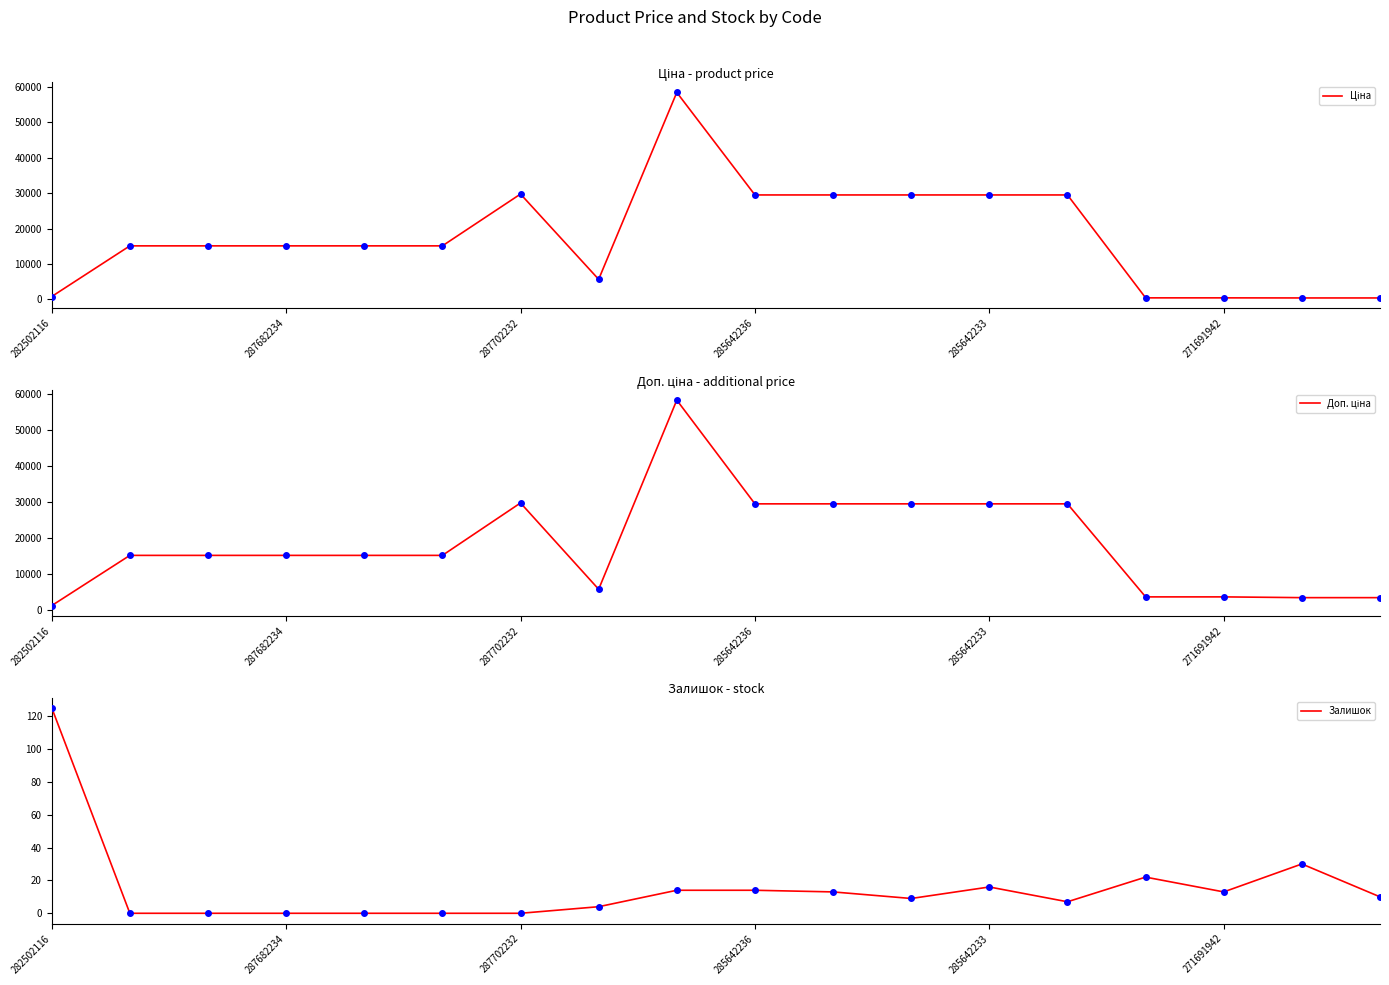

What is the total value across all series at 16?

3779.0